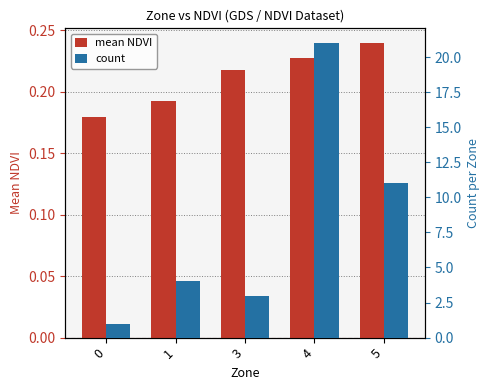

The value of count at 3 is 0.7. True or false?

False